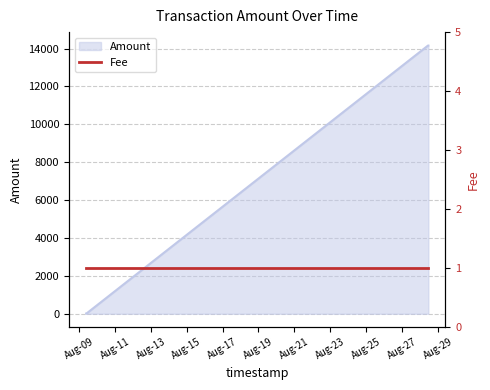

What is the ratio of the value at 2017-08-09 09:58:37 to the value at 2017-08-09 09:41:52?

0.9